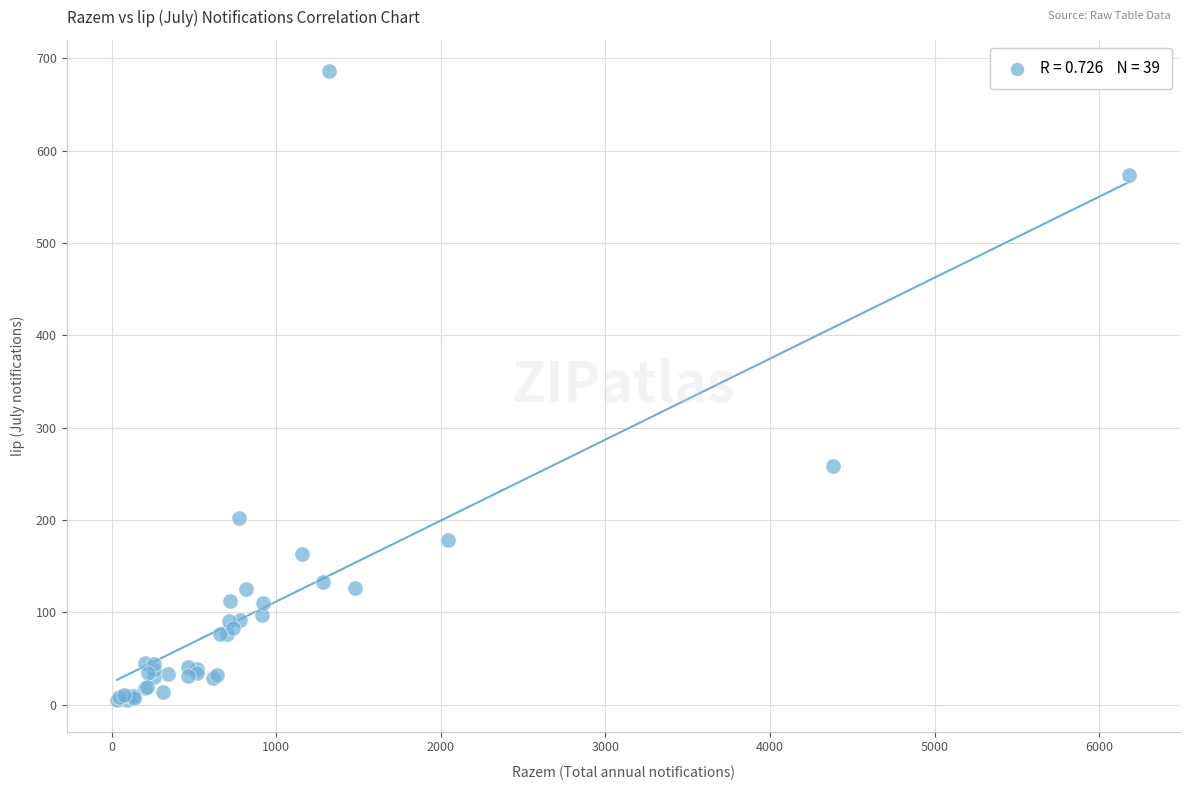

What Y value in the scatter plot is closest to 345?

259